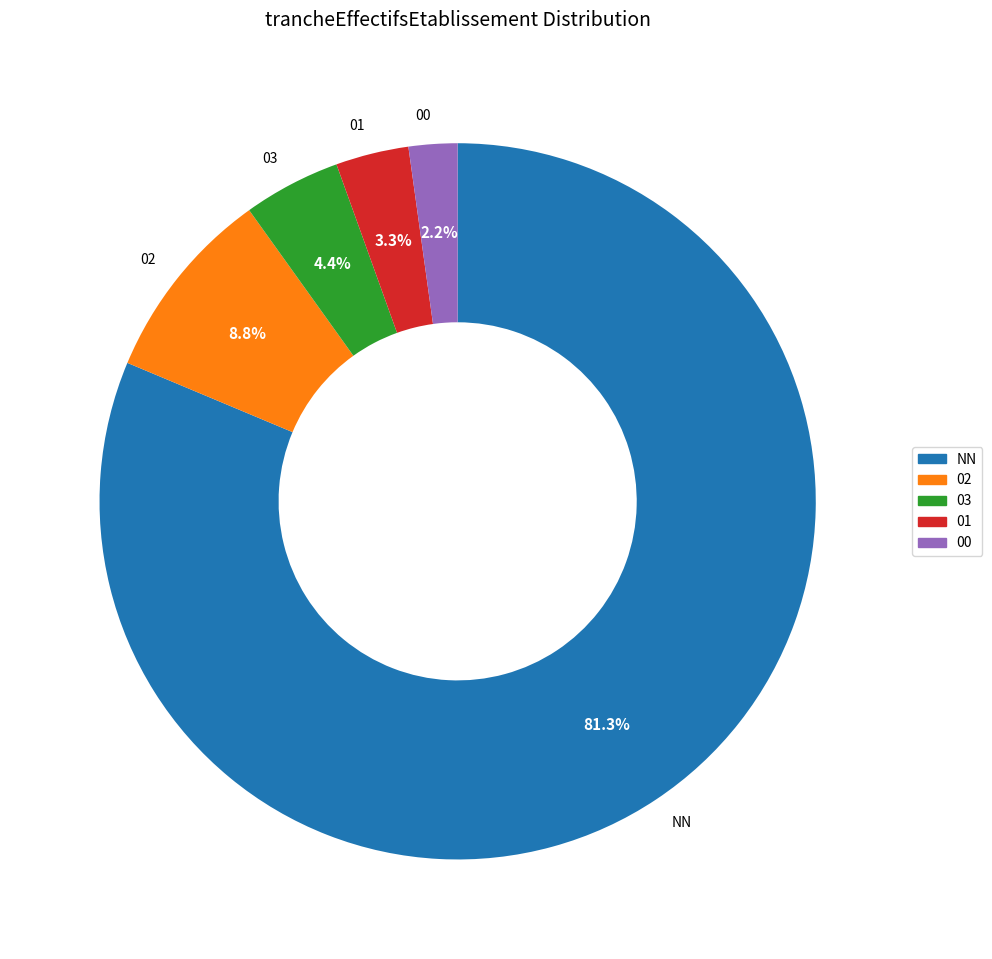

What is the largest slice in the pie chart?

NN